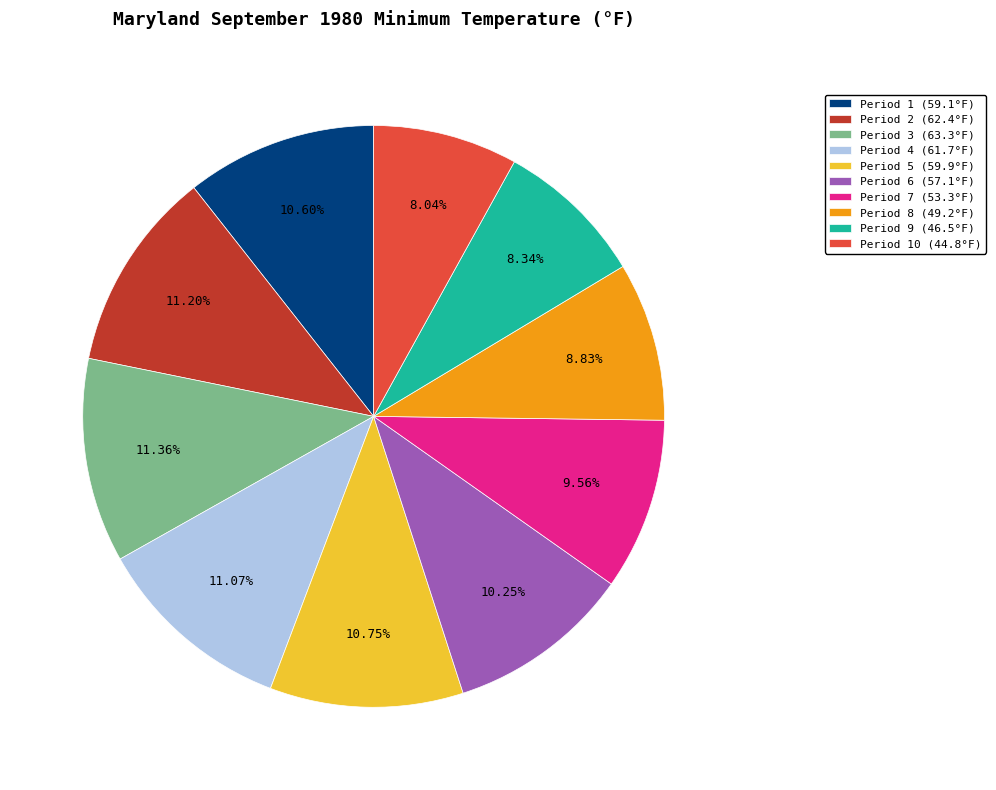

What is the ratio of the value at Period 2 (62.4°F) to the value at Period 4 (61.7°F)?

1.0